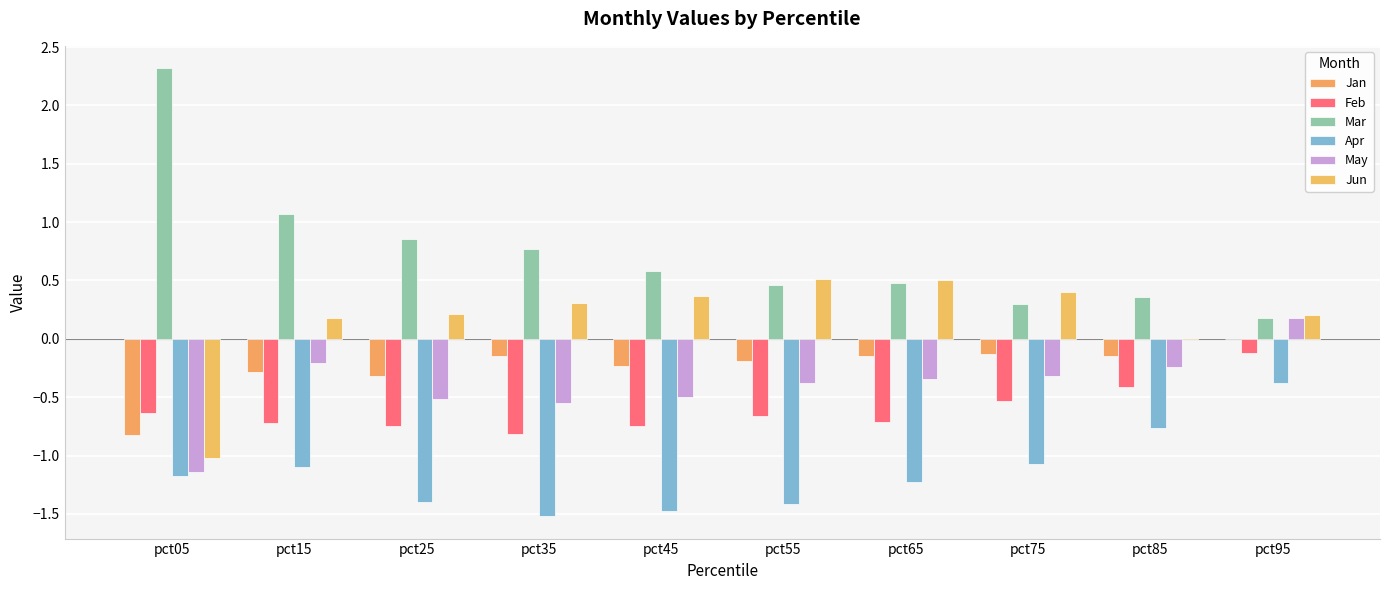

The value of Jun at pct45 is 0.4. True or false?

True